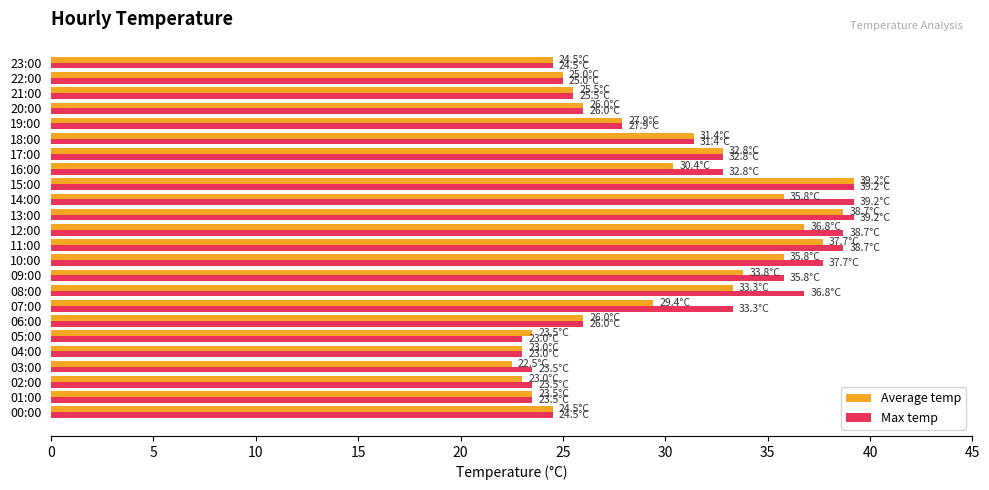

What is the maximum value for Average temp?

39.2